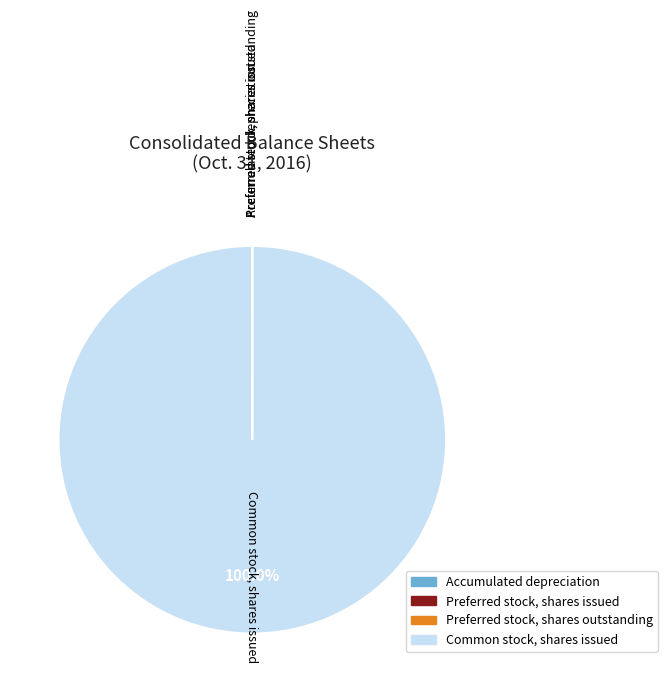

Does Common stock, shares issued represent more than half of the total?

Yes